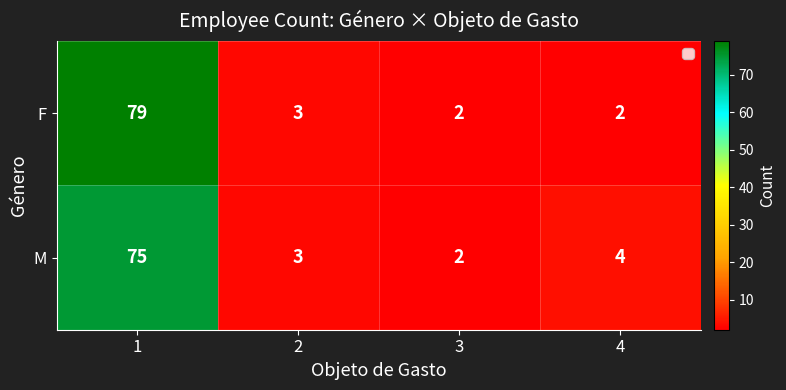

What is the difference between the maximum and minimum values in the F series?

77